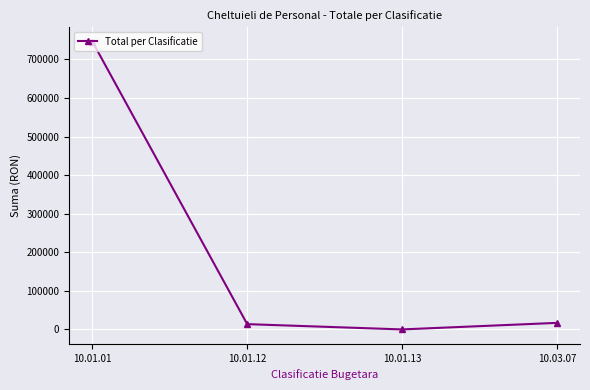

Is this an area chart (filled region under the line)?

No